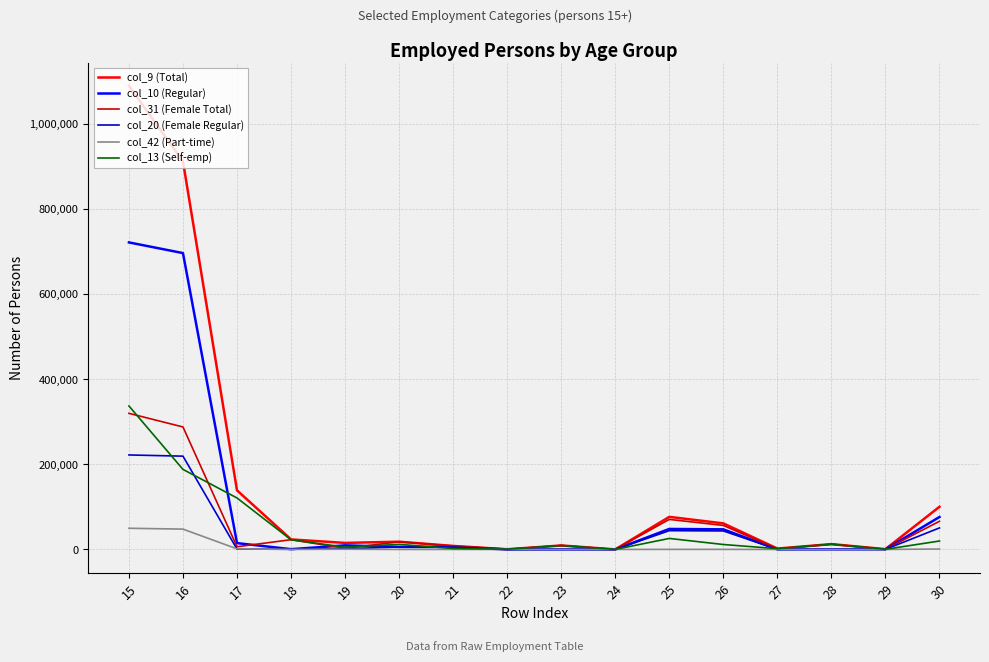

What is the greatest value displayed?

1089915